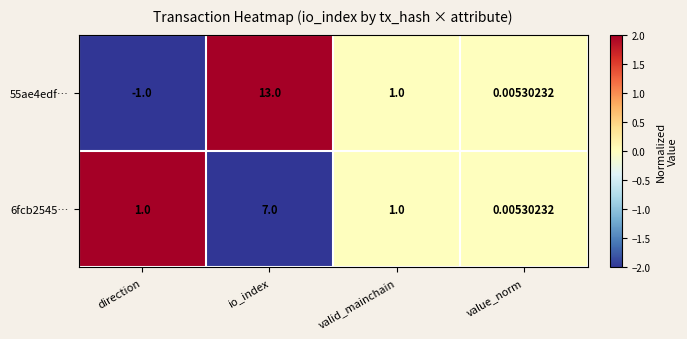

What is the minimum value shown in the chart?

-1.0